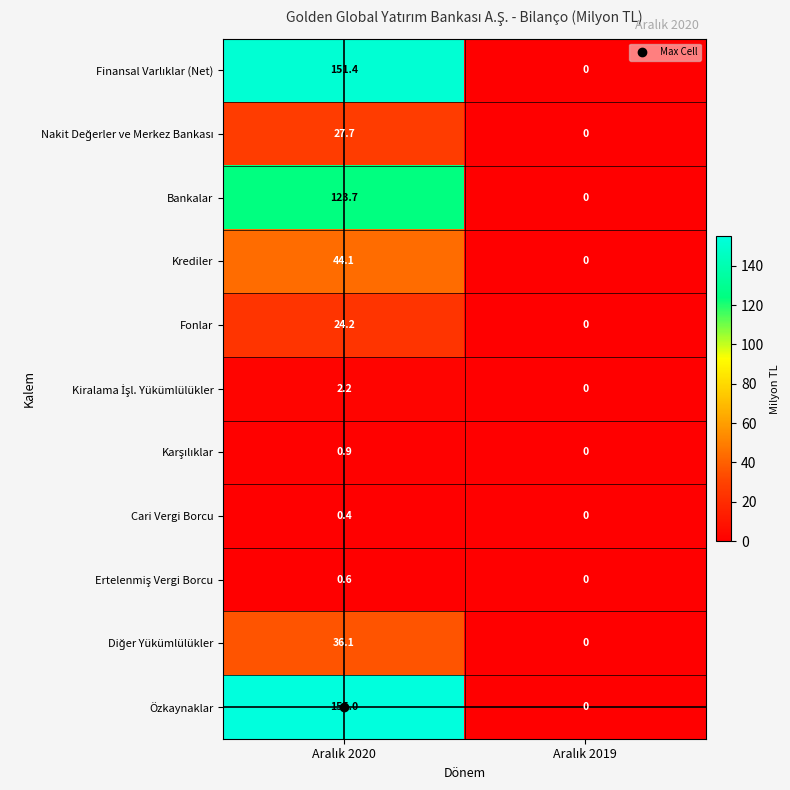

Which series has the largest total across all categories?

Özkaynaklar